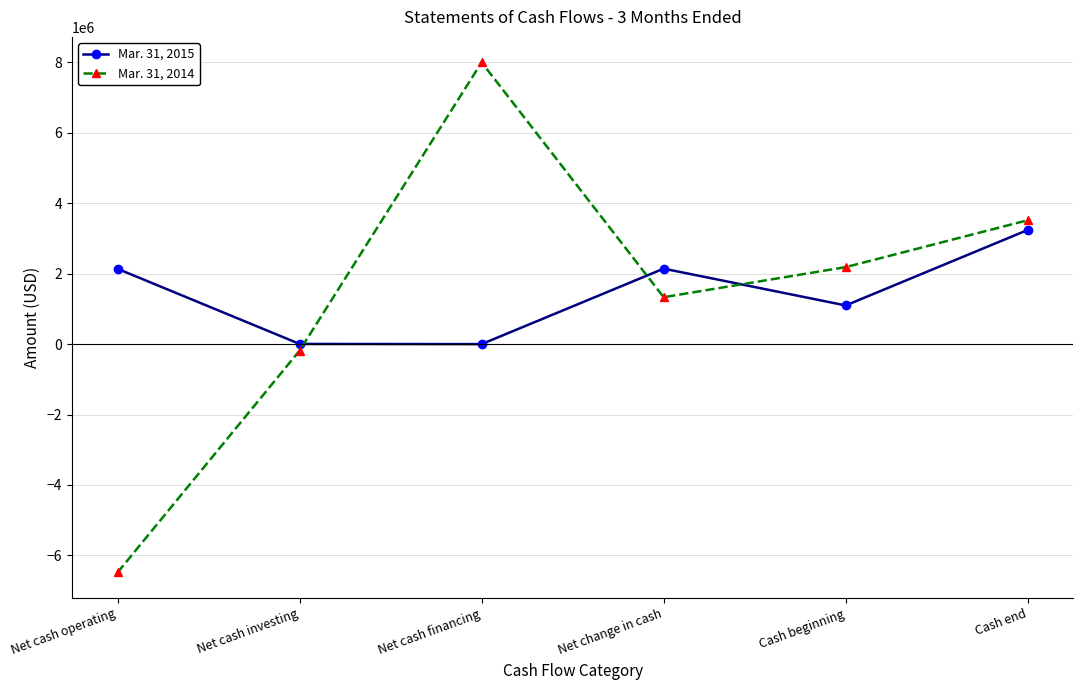

How many lines are shown in the chart?

2